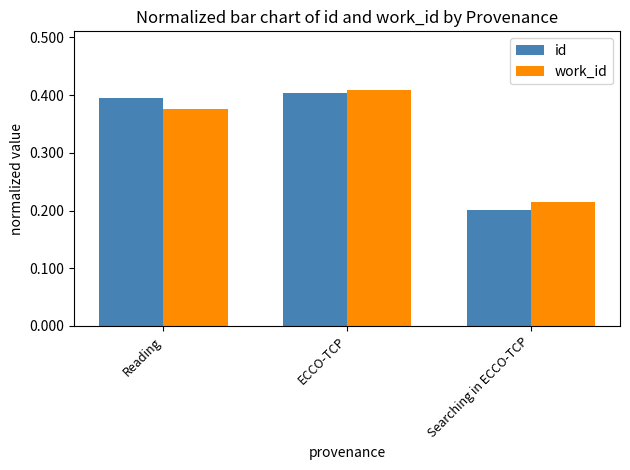

What are all the series names shown in the legend?

id, work_id